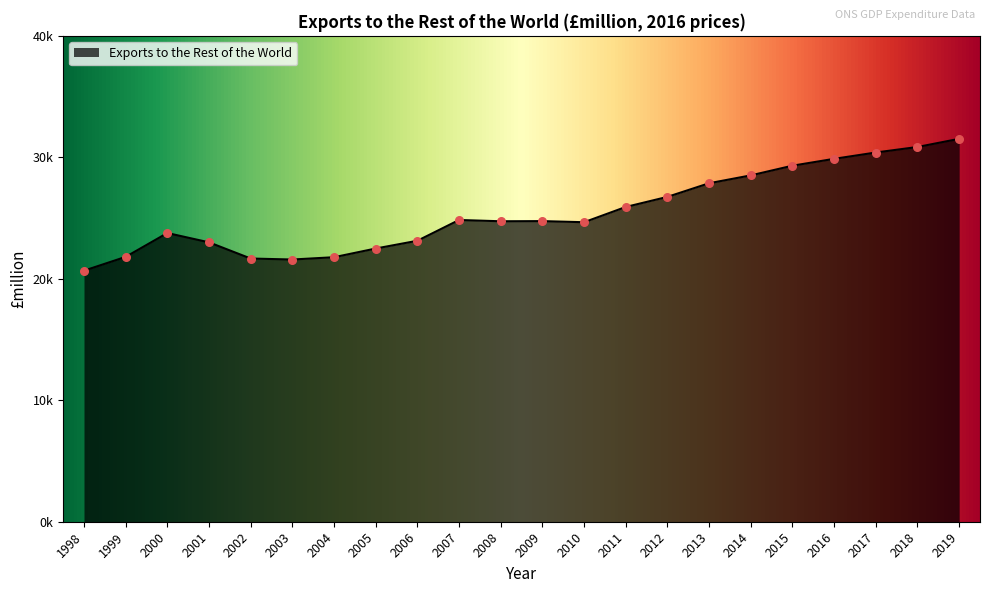

Which has a higher value, 1999 or 2006?

2006